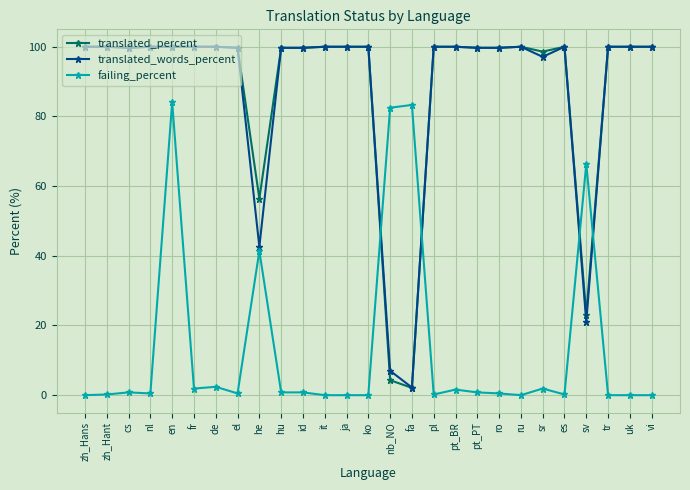

At which label is failing_percent closest to 42?

he